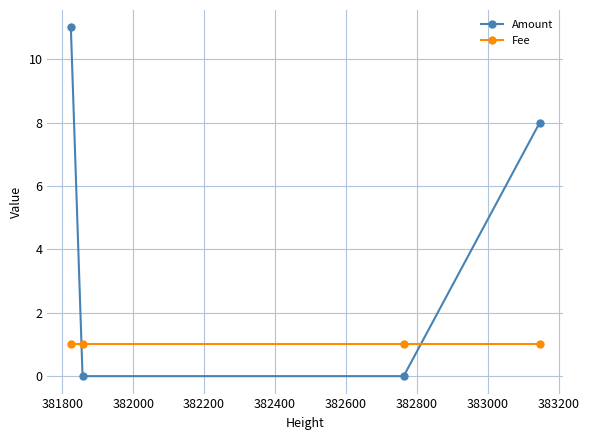

Which series has the largest total across all categories?

Amount